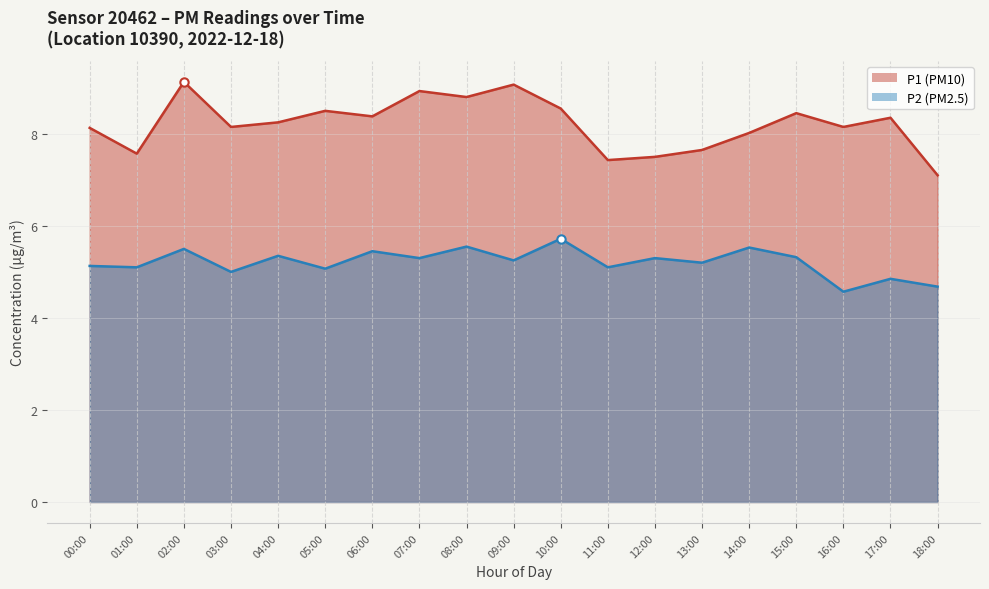

What is the difference between the P1 line values at 03:00 and 12:00?

0.7